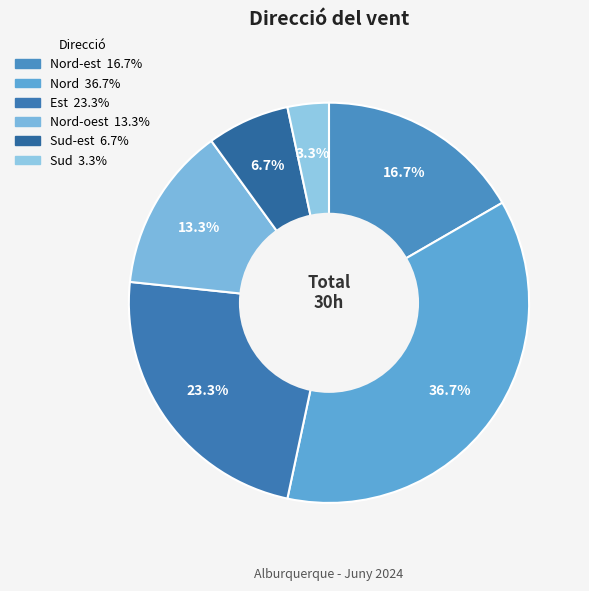

What is the largest slice in the pie chart?

Nord